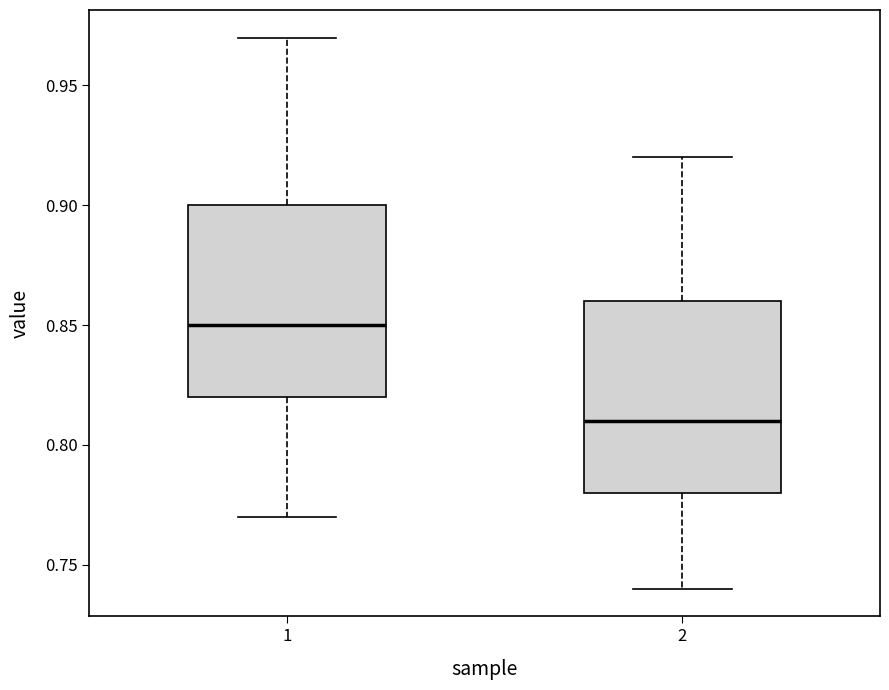

Which box has the highest median line?

1